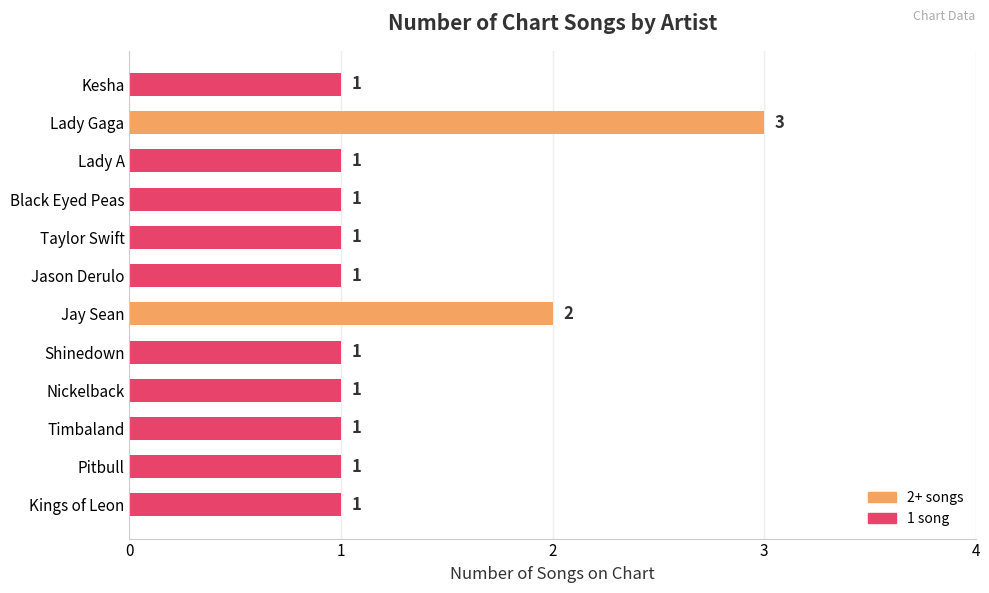

What is the ratio of the value at Jay Sean to the value at Shinedown?

2.0